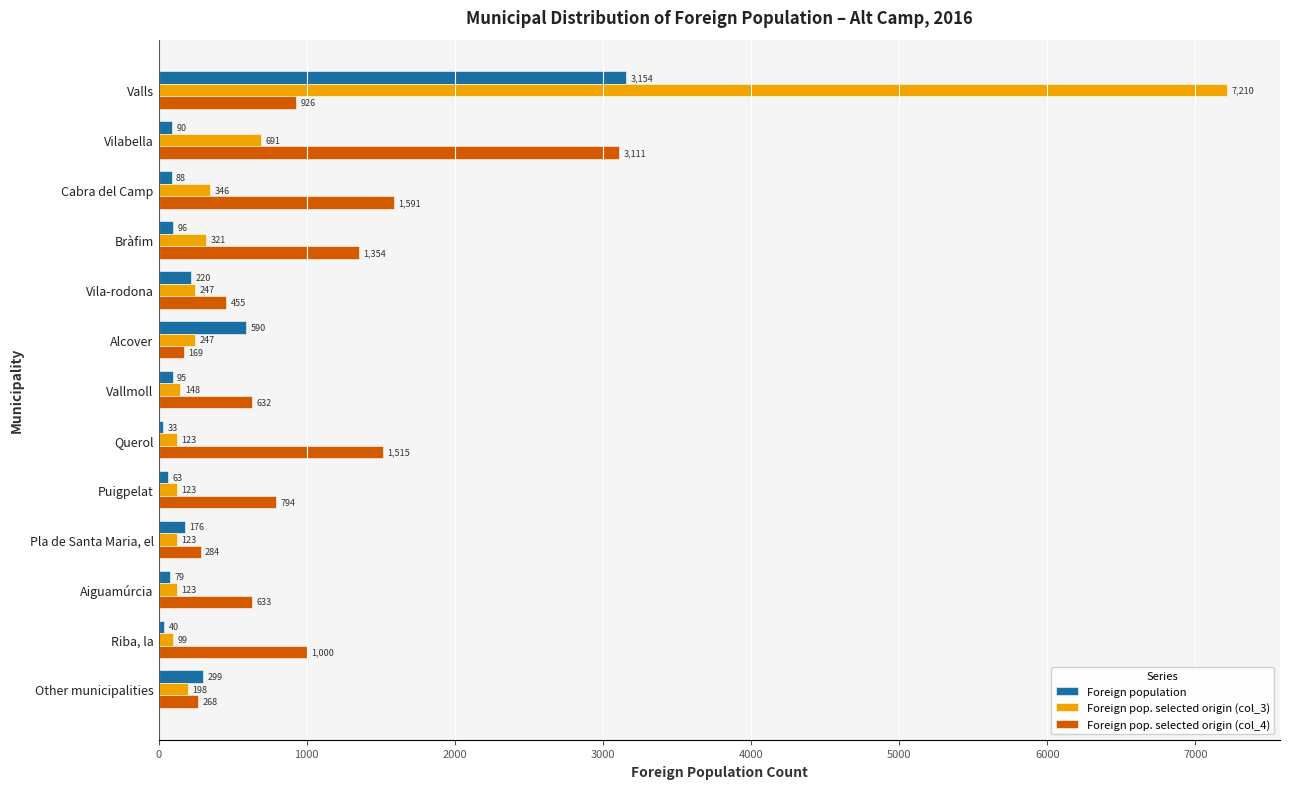

How many values in the Foreign pop. selected origin (col_3) series are below 198?

6